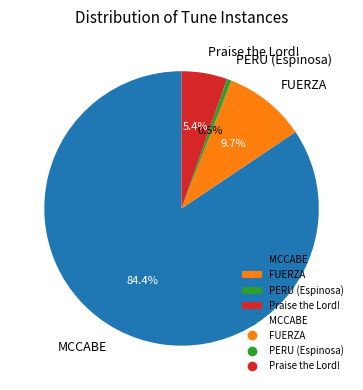

Count the number of slices in the pie.

4